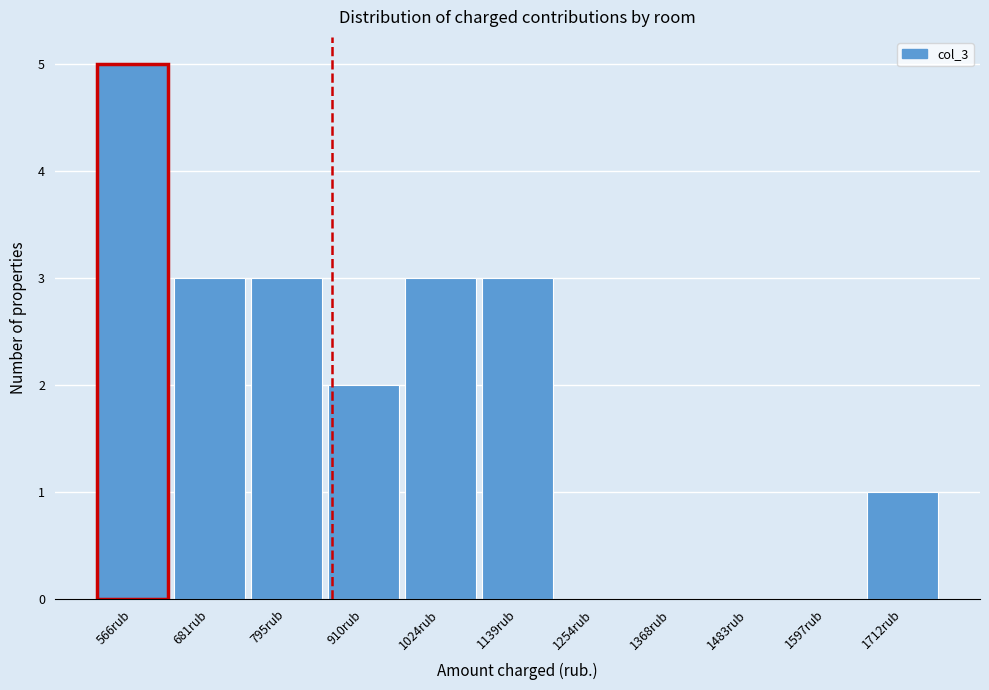

Reading left to right, list all the values displayed in this chart.

566rub=5	681rub=3	795rub=3	910rub=2	1024rub=3	1139rub=3	1254rub=0	1368rub=0	1483rub=0	1597rub=0	1712rub=1